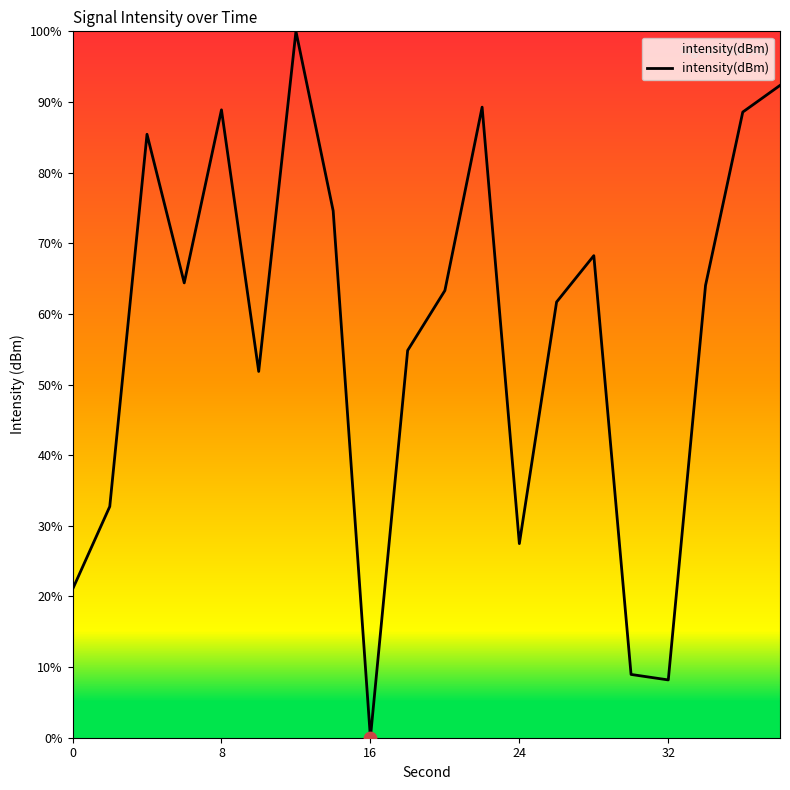

What is the difference between the maximum and minimum values?

100.0